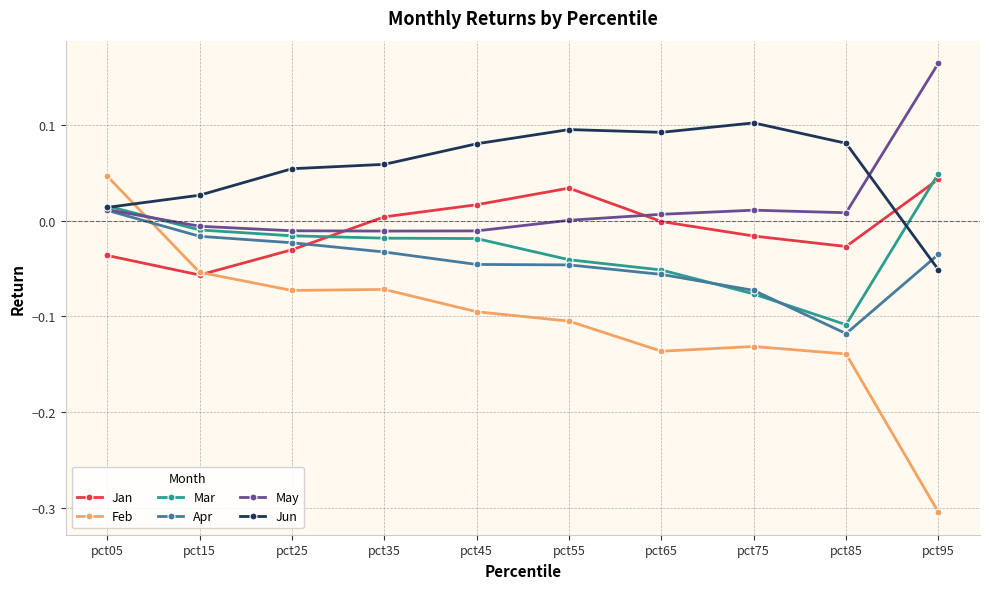

Which series has the largest total across all categories?

Jun